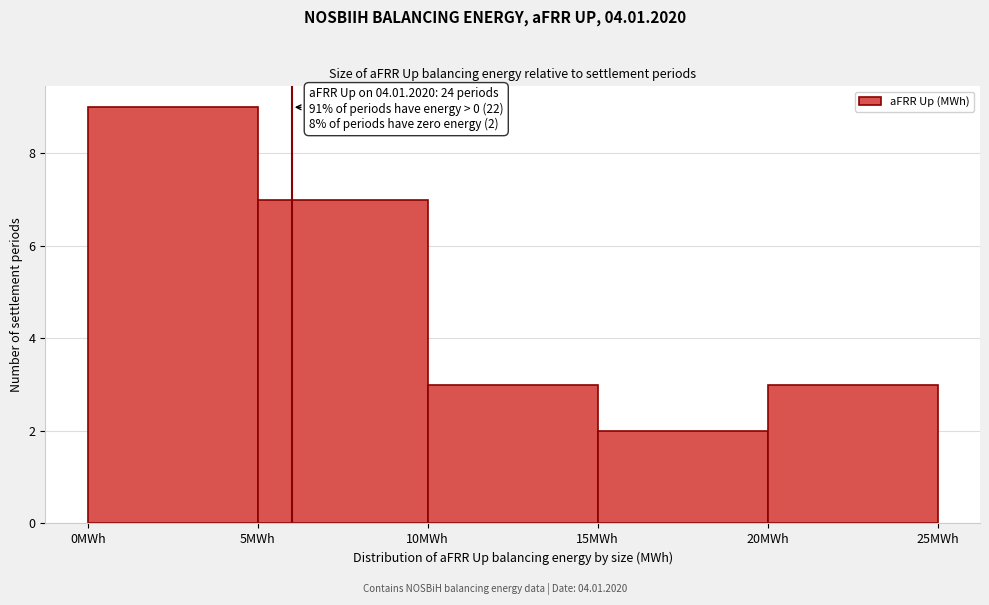

Over which range of the x-axis is the bar tallest?

0 to 5